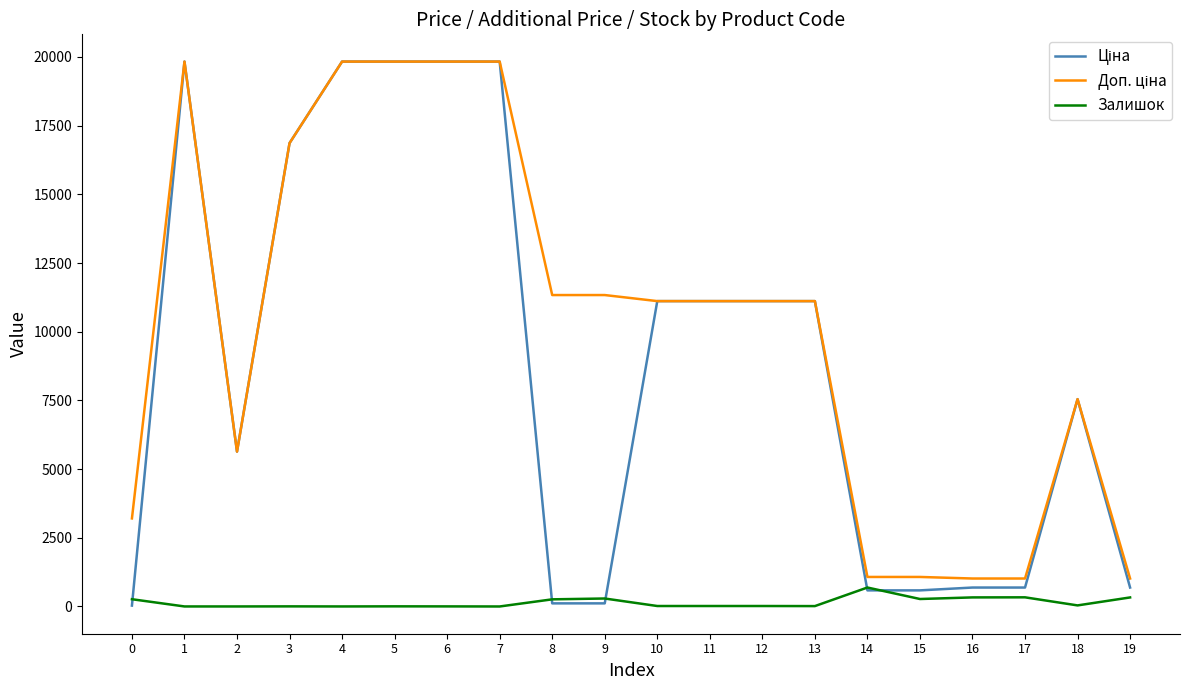

Does the chart have visible grid lines?

No